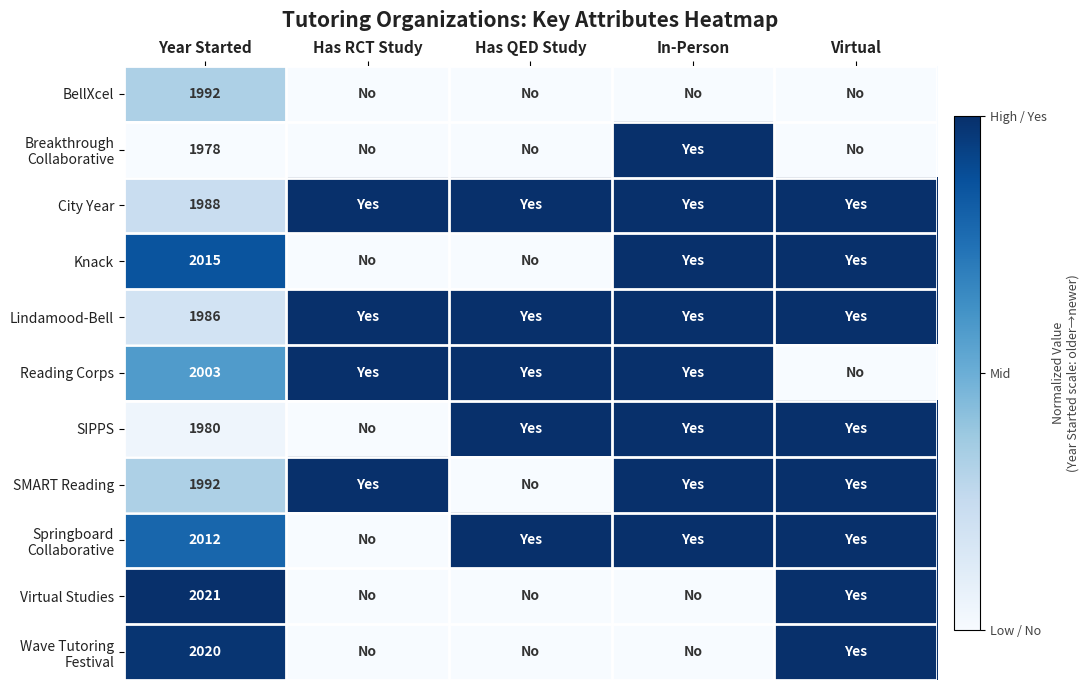

Is it true that Lindamood-Bell equals 435 at Year Started?

False